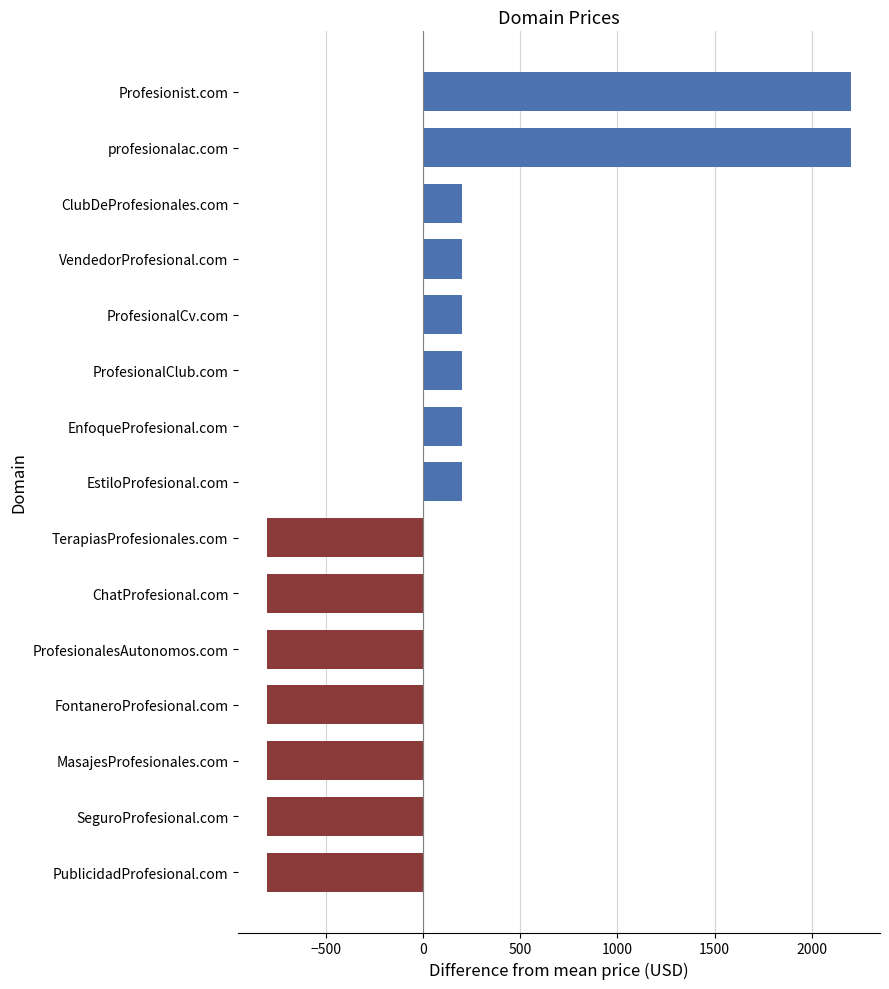

How many negative values are there?

7